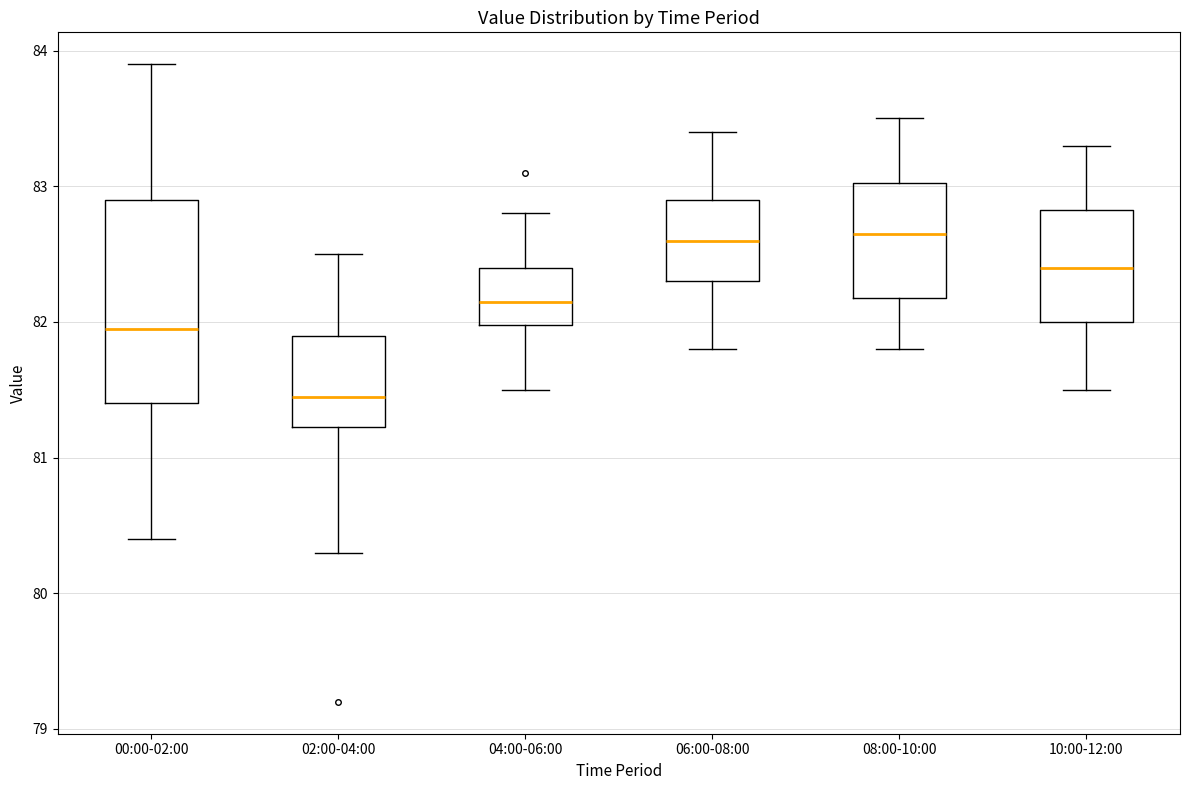

Reading left to right, read every box against the y-axis: the position of its median line, the range the box covers, and the ends of its whiskers. The values are not printed on the chart, so give them approximately, as read against the axis.

00:00-02:00: median 82.0, box 81.4 to 82.9, whiskers 80.4 to 83.9
02:00-04:00: median 81.5, box 81.2 to 81.9, whiskers 80.3 to 82.5
04:00-06:00: median 82.2, box 82.0 to 82.4, whiskers 81.5 to 82.8
06:00-08:00: median 82.6, box 82.3 to 82.9, whiskers 81.8 to 83.4
08:00-10:00: median 82.7, box 82.2 to 83.0, whiskers 81.8 to 83.5
10:00-12:00: median 82.4, box 82.0 to 82.8, whiskers 81.5 to 83.3